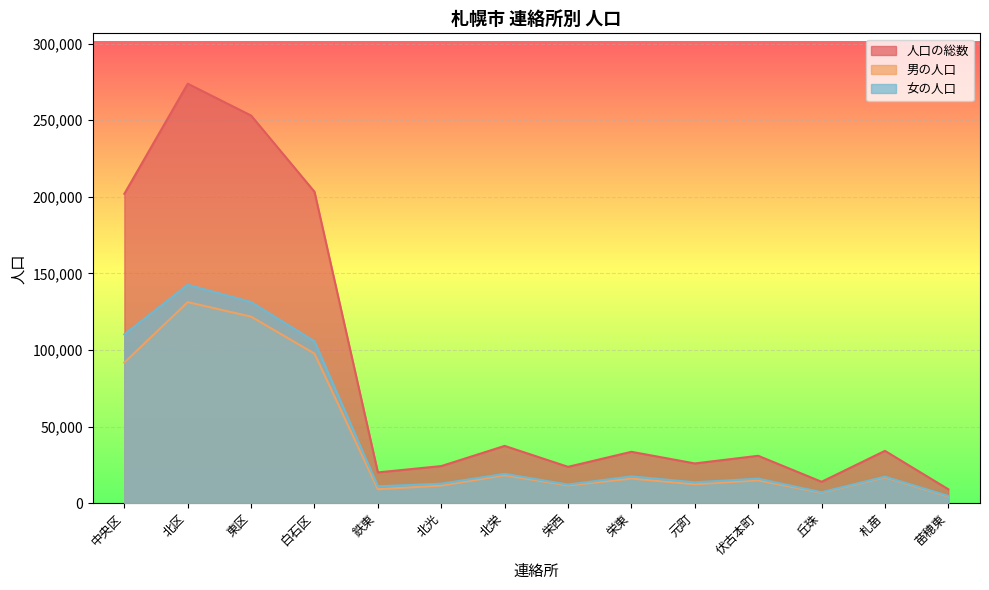

What is the maximum value shown in the chart?

273855